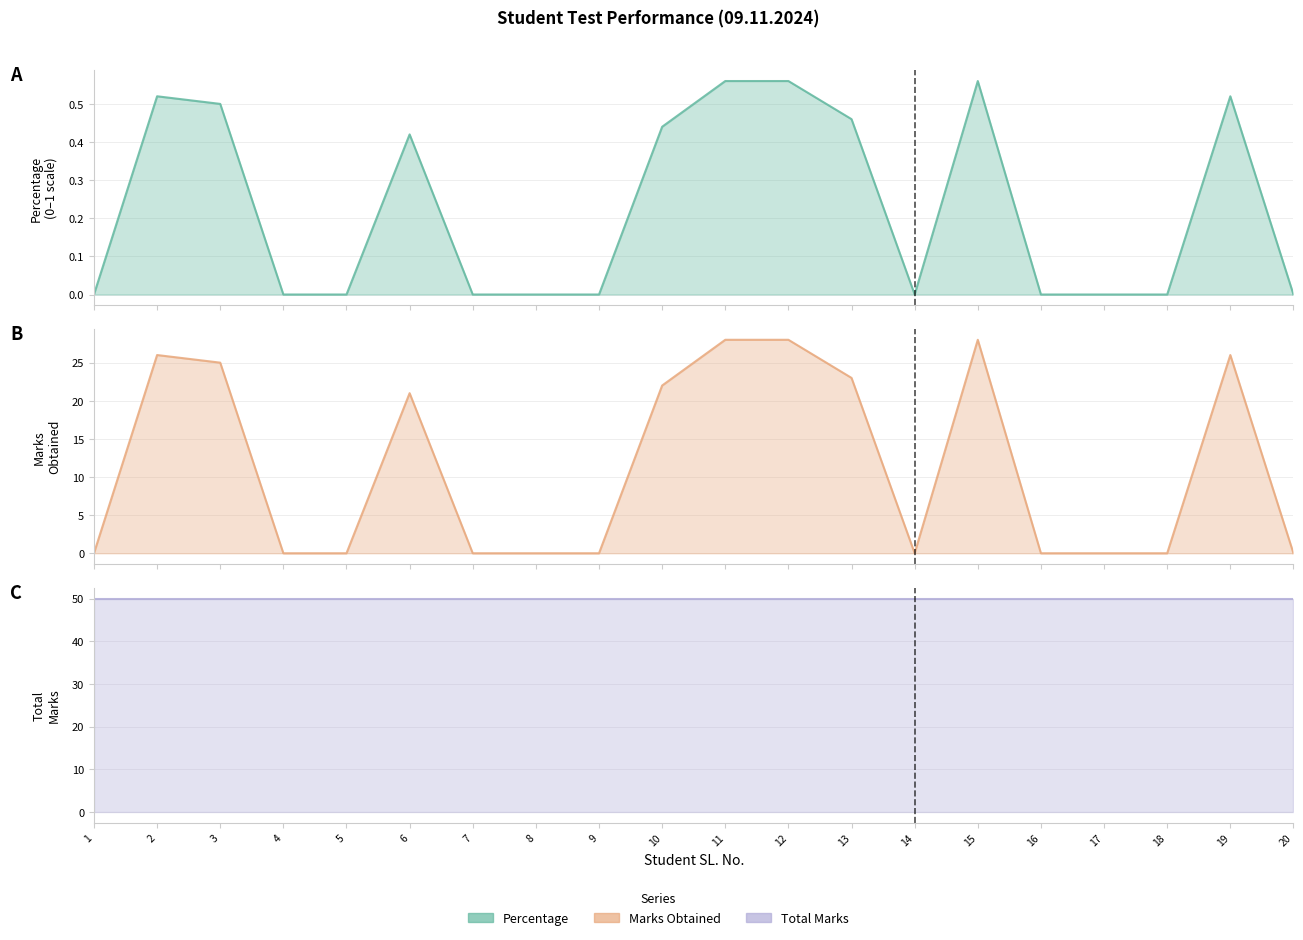

Between 6 and 9, which series saw the biggest shift?

Marks Obtained line